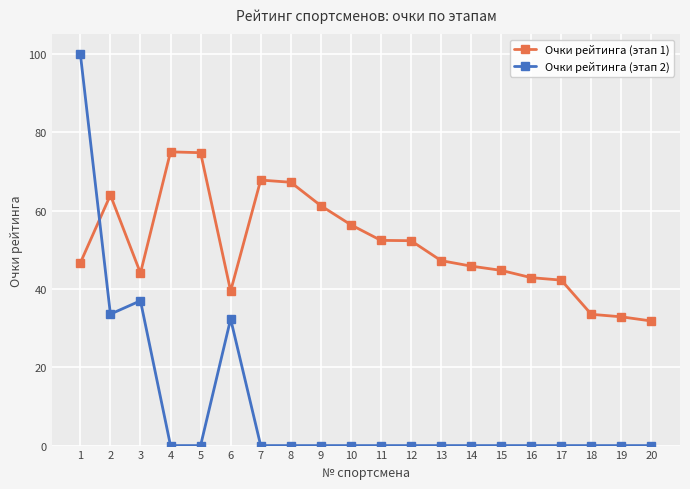

What is the lowest value of the Очки рейтинга (этап 1) series?

31.8